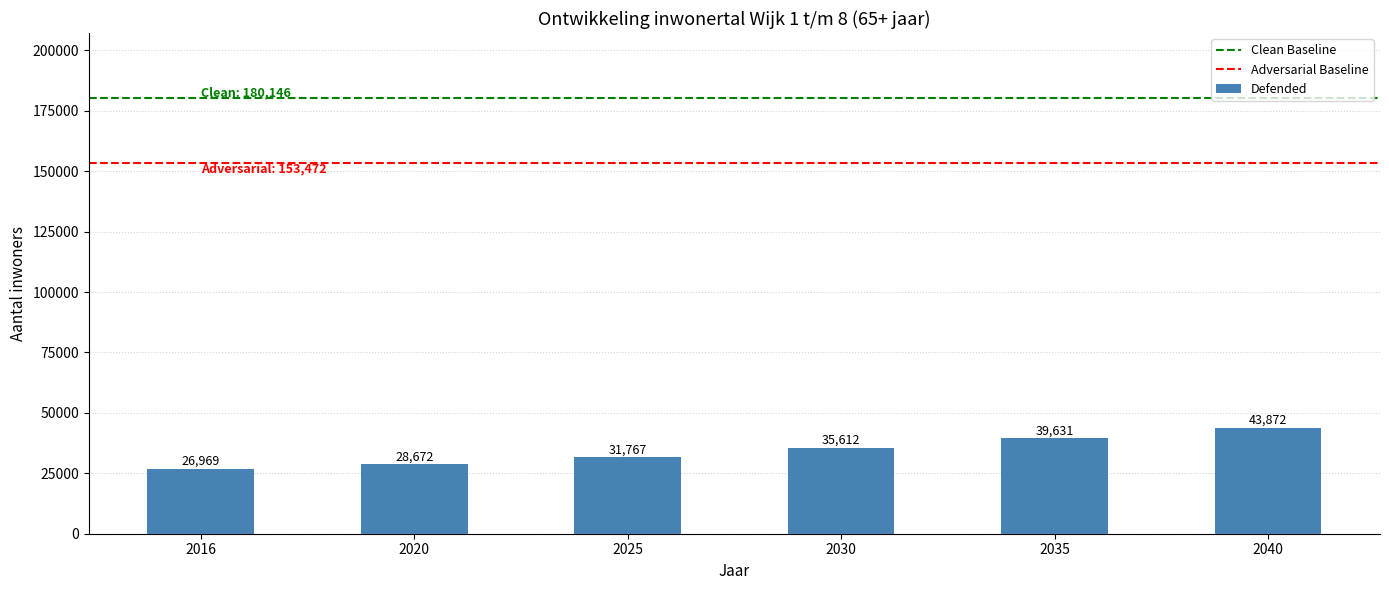

What value does the data have at 2016?

26969